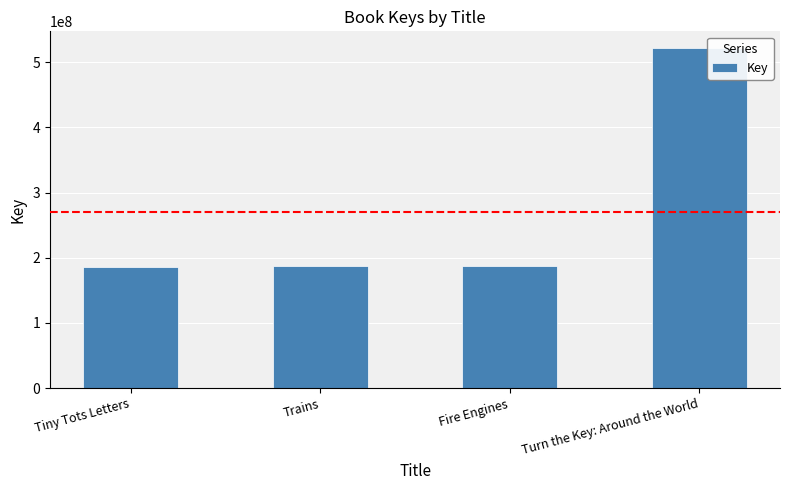

The value at Fire Engines is 103385447. True or false?

False